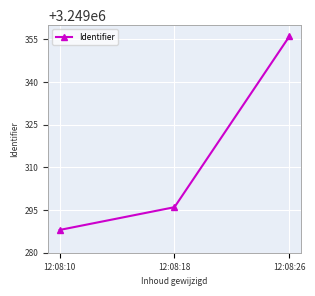

What is the ratio of the value at 12:08:18 to the value at 12:08:10?

1.0